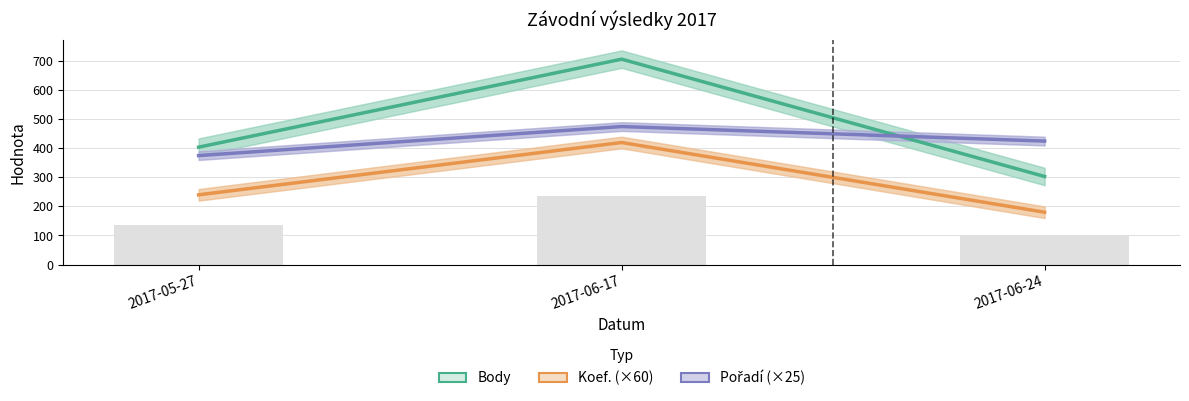

The value of Koef. (×60) at 2017-06-17 is 420. True or false?

True